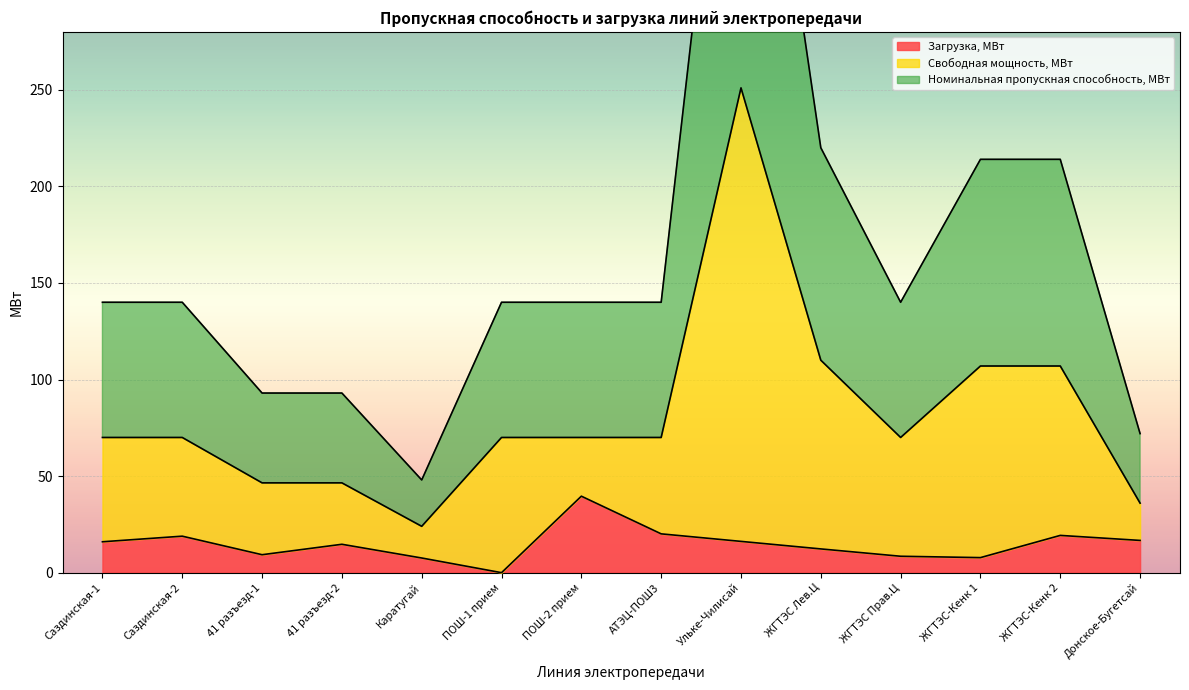

At which category is the sum across all series the highest?

Ульке-Чилисай